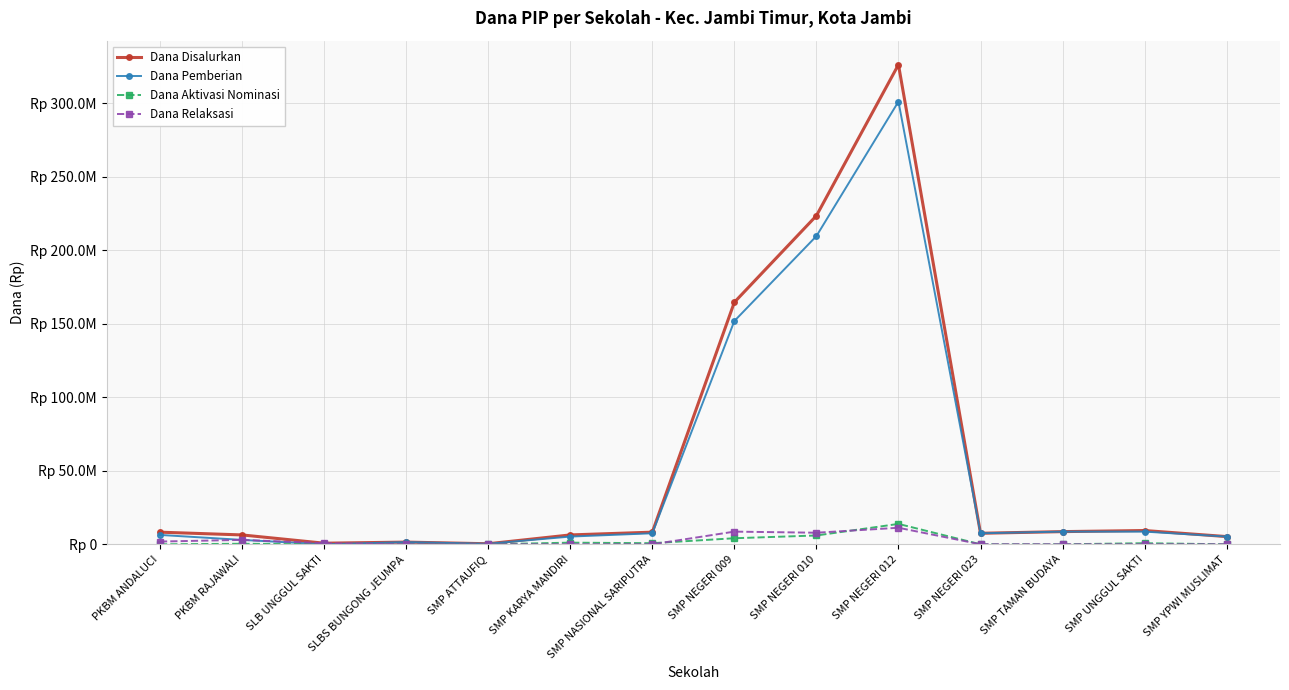

True or false: Dana Pemberian has a value of 950269 at SLBS BUNGONG JEUMPA.

False